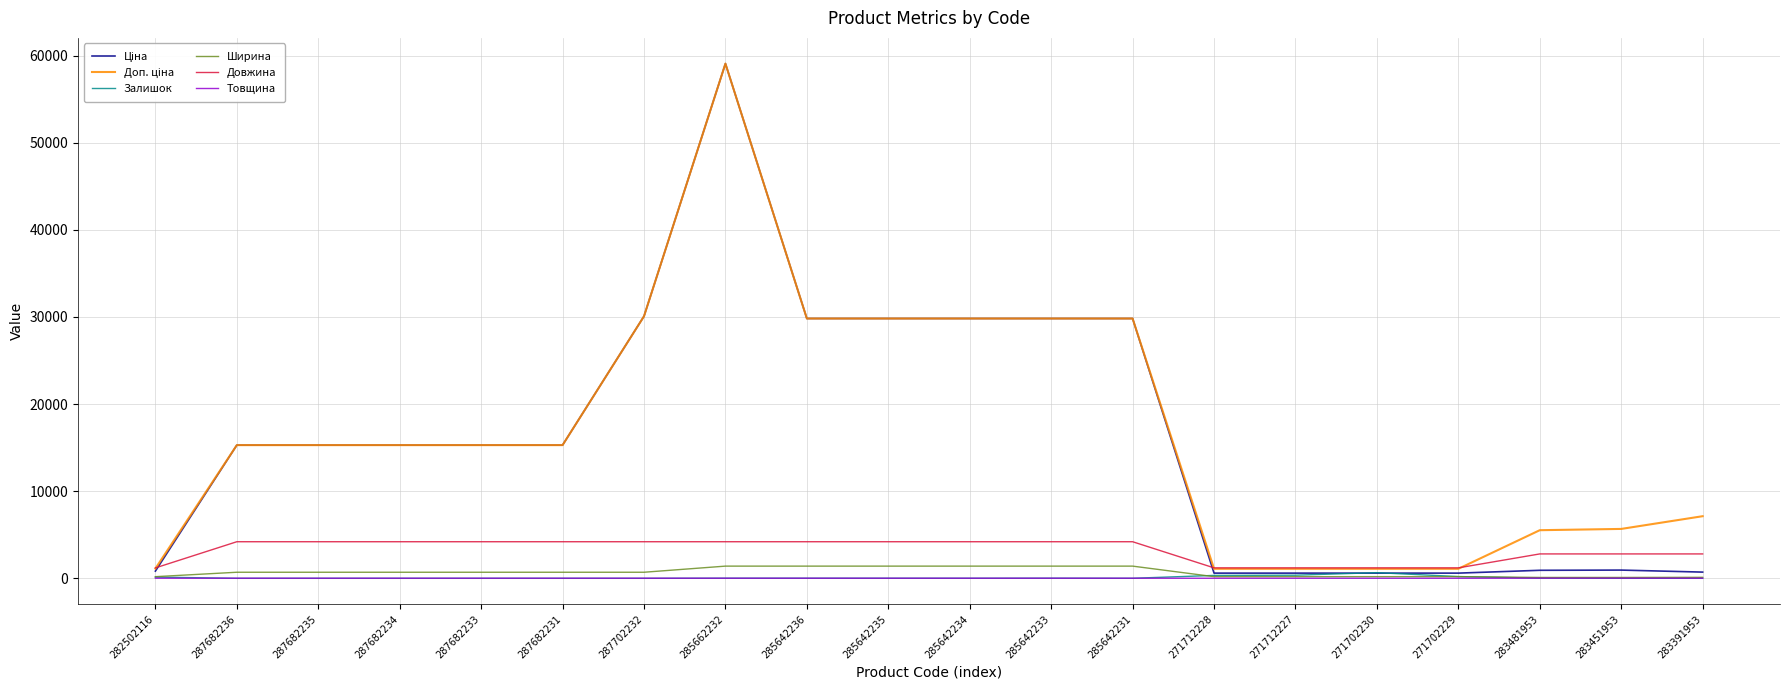

Which category has the highest value across all series?

285662232